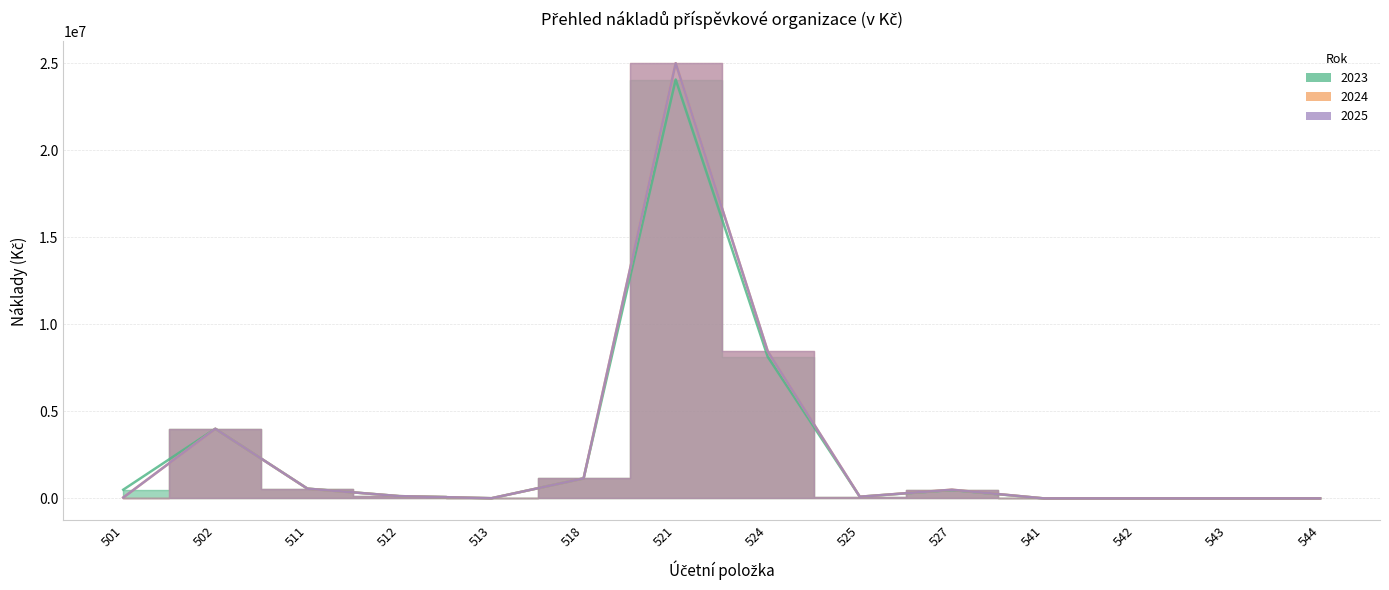

What are all the series names shown in the legend?

2023, 2024, 2025